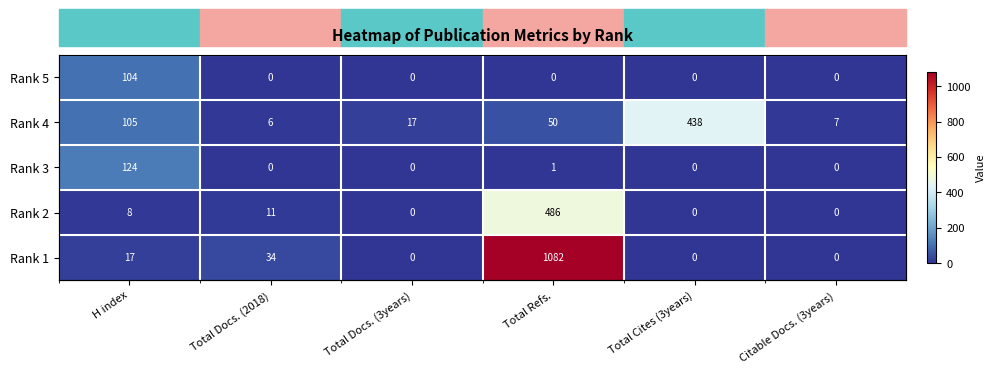

Is it true that Rank 1 equals 520 at Citable Docs. (3years)?

False